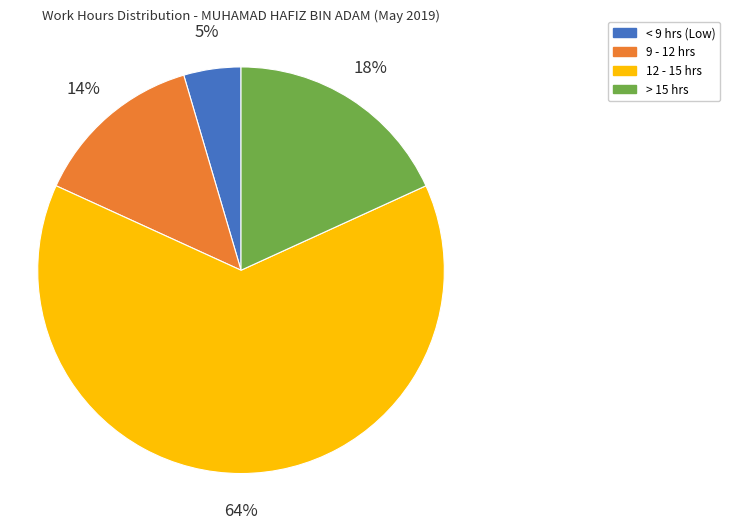

Is there any slice that represents more than half of the pie?

Yes